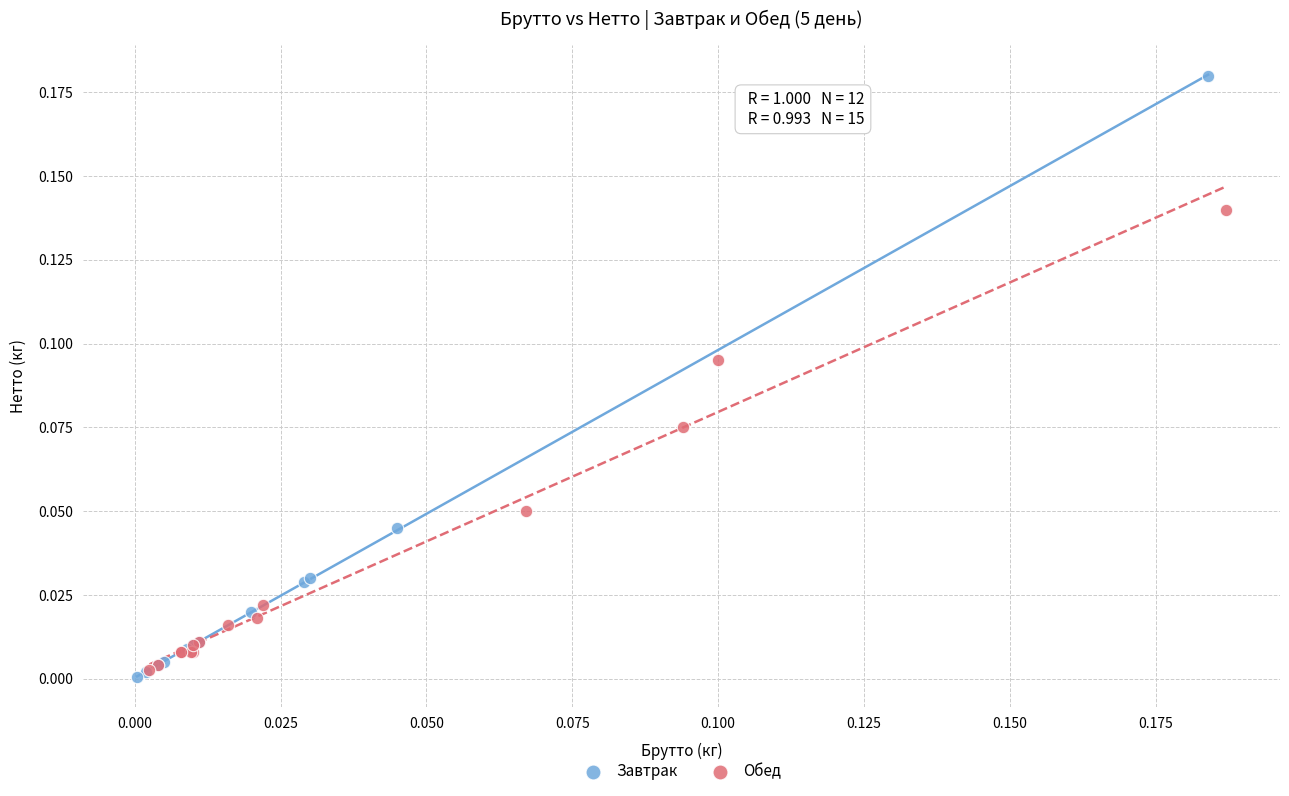

What are all the series names shown in the legend?

Завтрак, Обед